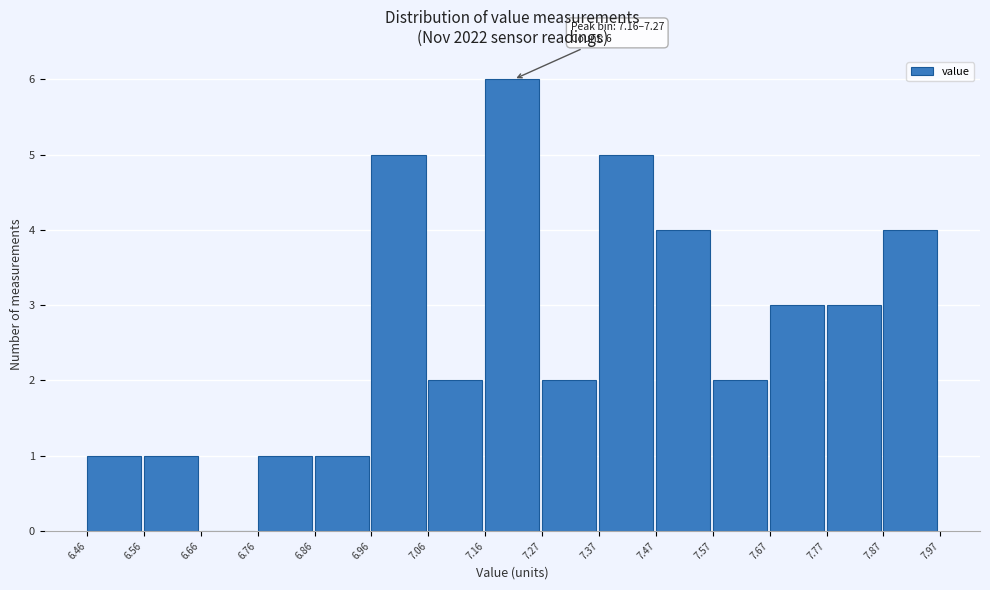

Over which range of the x-axis is the bar tallest?

7.16 to 7.27